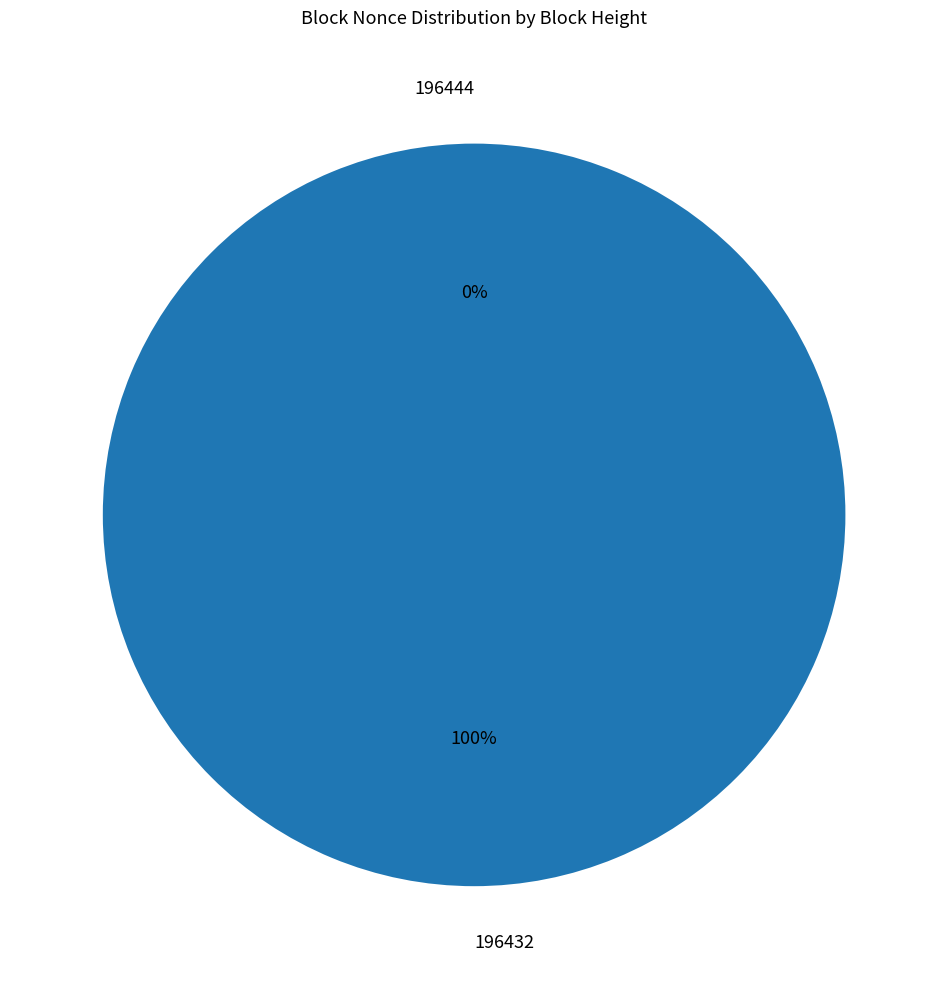

True or false: 196432 accounts for 100% of the total.

True